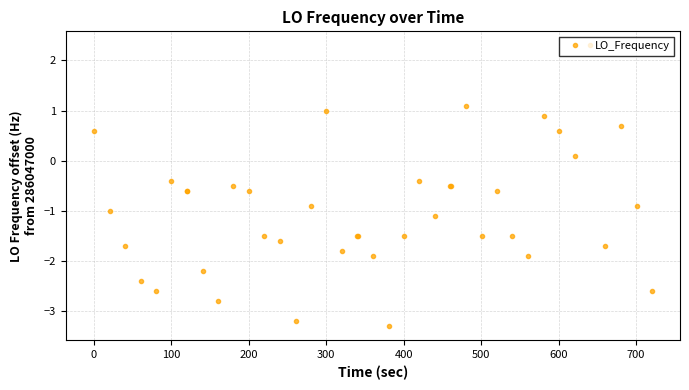

Is this an area chart (filled region under the line)?

No